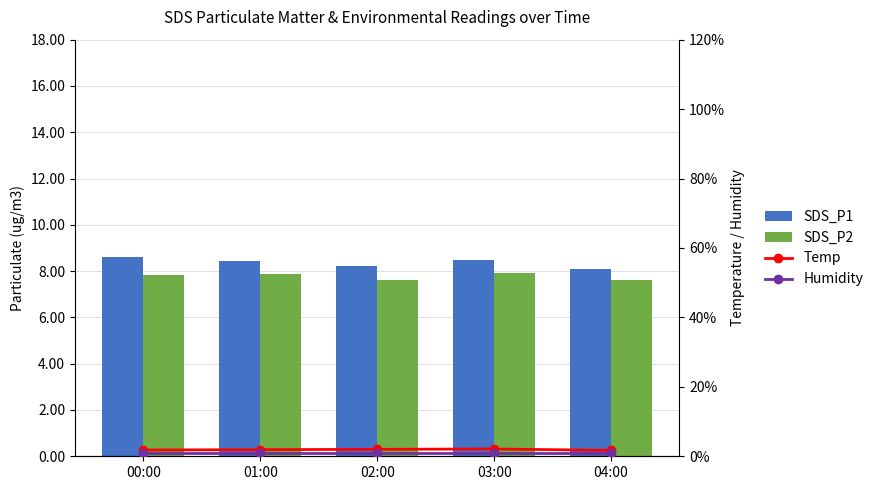

What position from the right is 04:00?

1